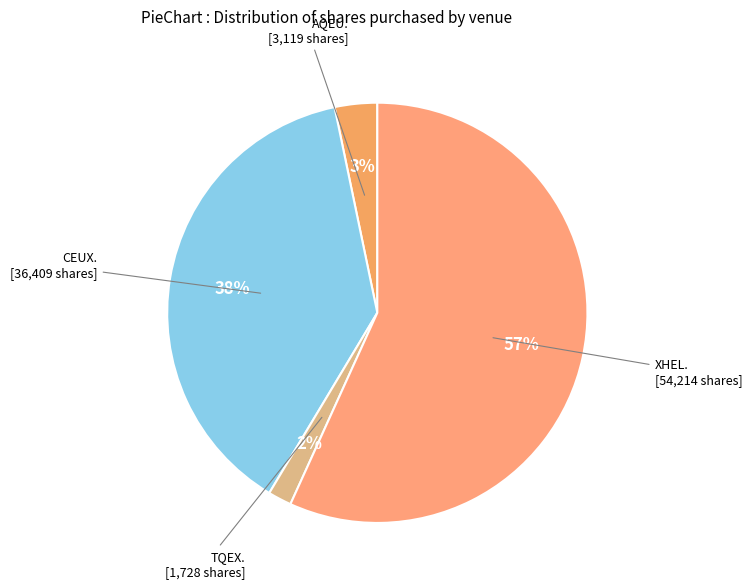

Count the number of slices in the pie.

4